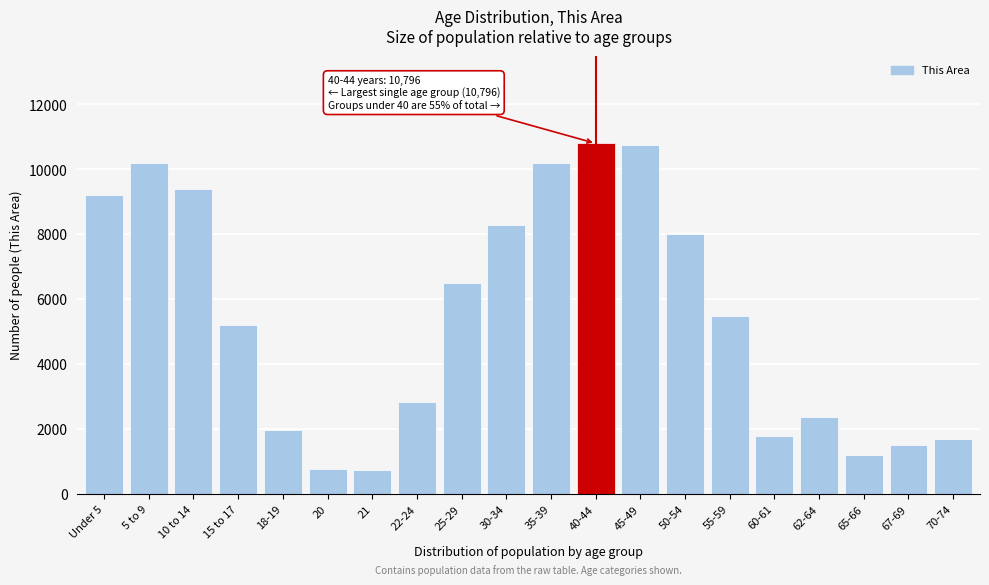

Is it true that the value at 70-74 is 1710?

True